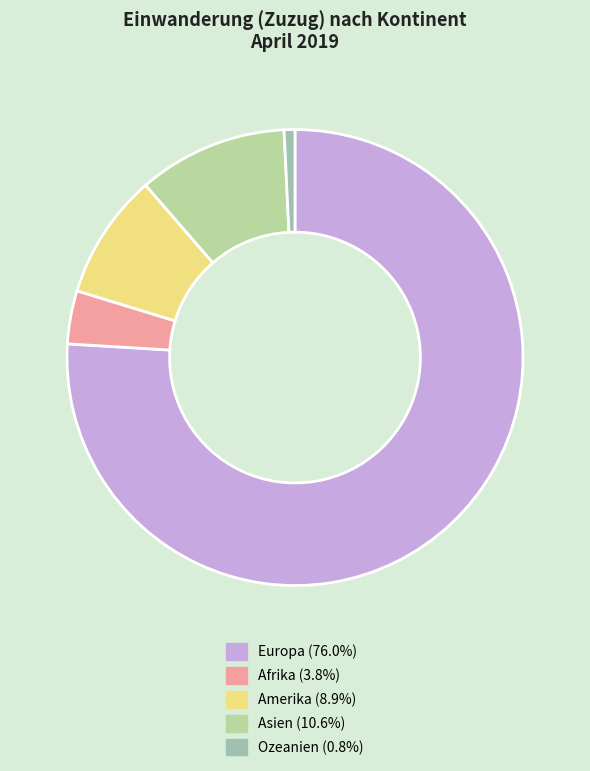

To the nearest percent, what is the difference between the largest and smallest slice percentages?

75%